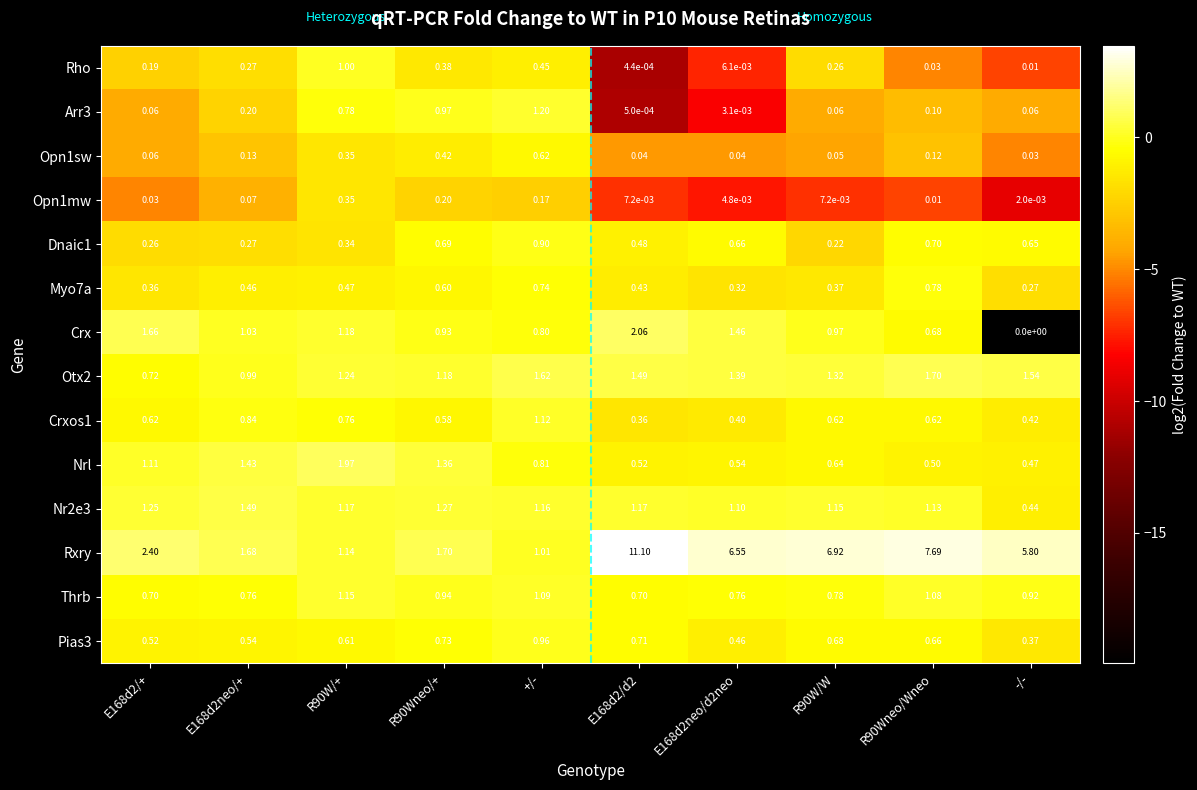

Which series has the largest total across all categories?

Rxry